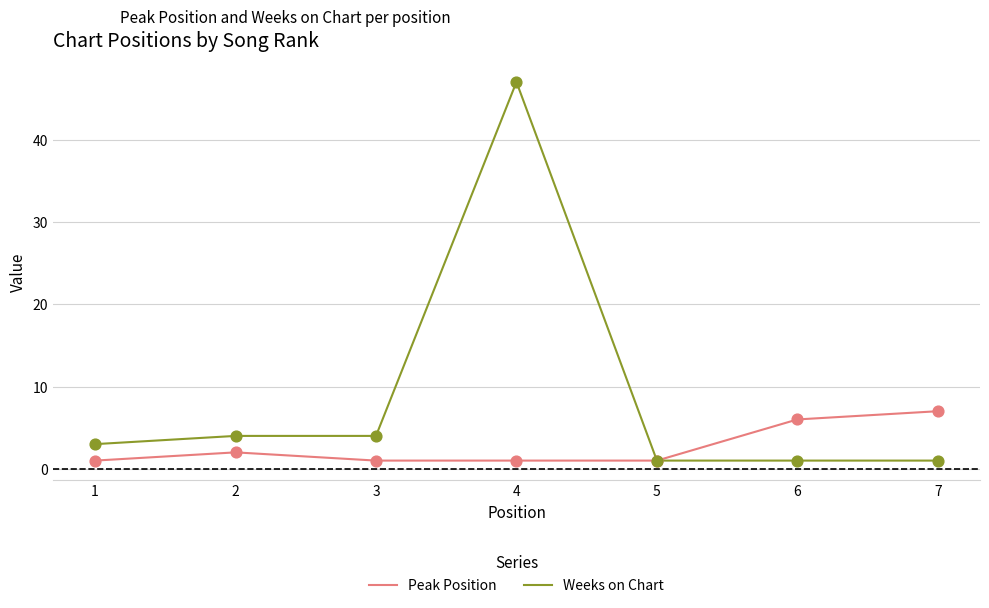

Which series has the largest range (max minus min)?

Weeks on Chart